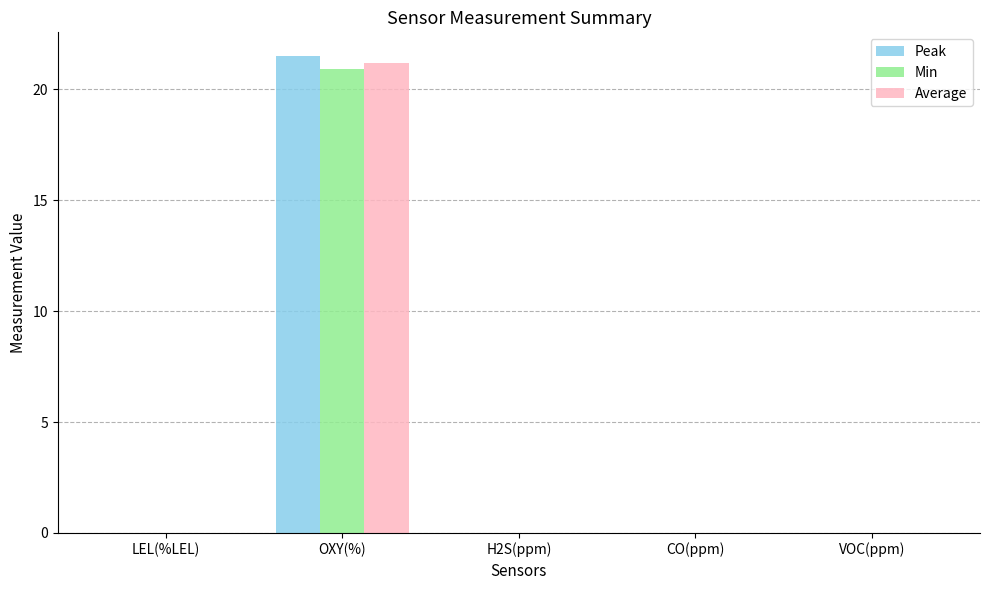

At which category is the sum across all series the highest?

OXY(%)